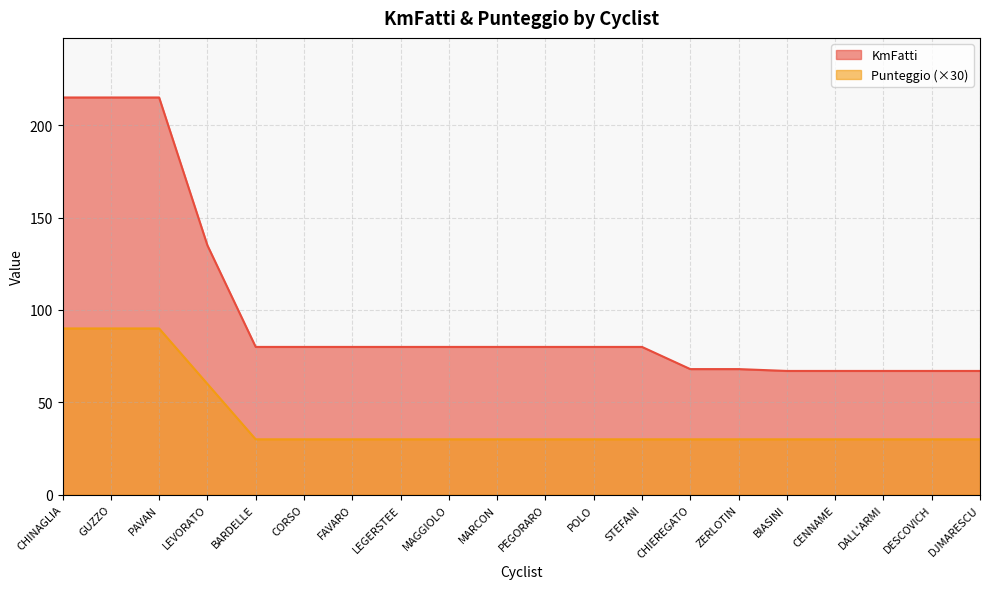

Reading left to right, extract all data points from this chart.

KmFatti: CHINAGLIA=215	GUZZO=215	PAVAN=215	LEVORATO=135	BARDELLE=80	CORSO=80	FAVARO=80	LEGERSTEE=80	MAGGIOLO=80	MARCON=80	PEGORARO=80	POLO=80	STEFANI=80	CHIEREGATO=68	ZERLOTIN=68	BIASINI=67	CENNAME=67	DALL'ARMI=67	DESCOVICH=67	DJMARESCU=67
Punteggio: CHINAGLIA=90	GUZZO=90	PAVAN=90	LEVORATO=60	BARDELLE=30	CORSO=30	FAVARO=30	LEGERSTEE=30	MAGGIOLO=30	MARCON=30	PEGORARO=30	POLO=30	STEFANI=30	CHIEREGATO=30	ZERLOTIN=30	BIASINI=30	CENNAME=30	DALL'ARMI=30	DESCOVICH=30	DJMARESCU=30